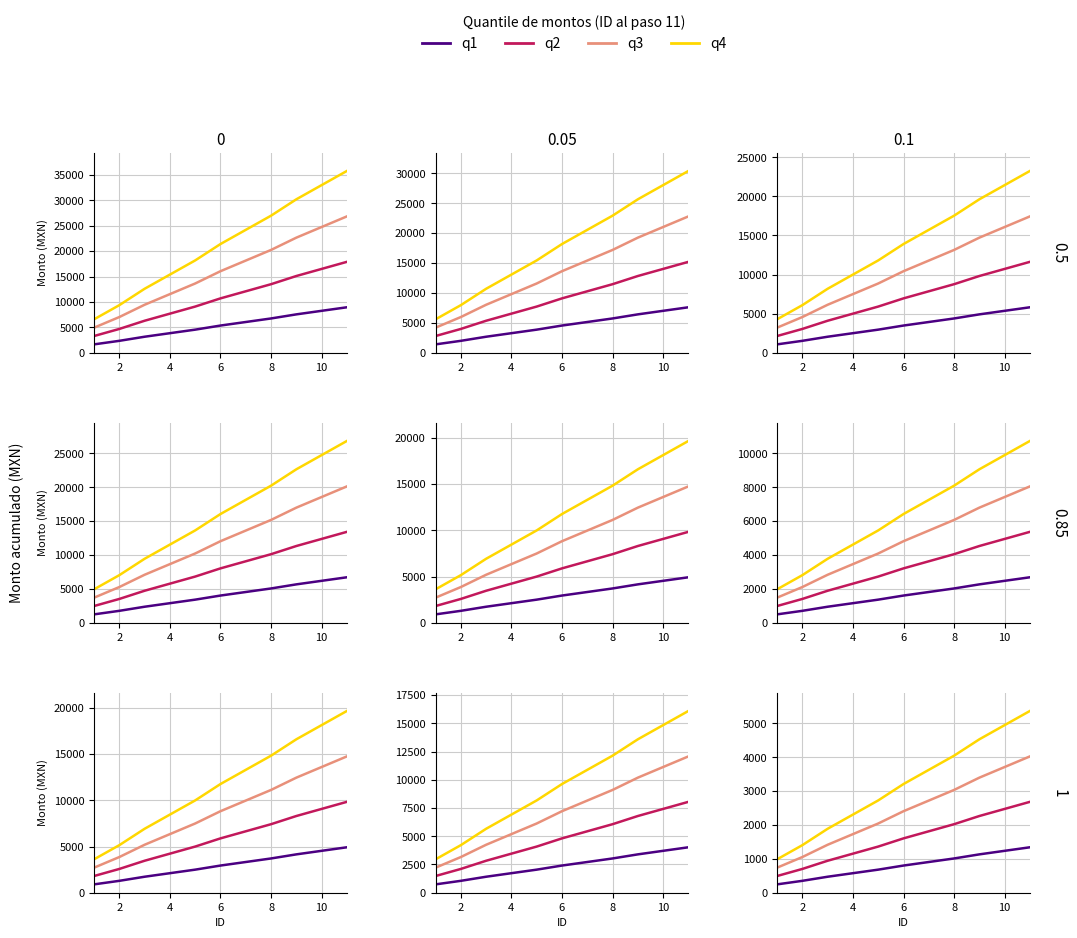

Does the chart have visible grid lines?

Yes